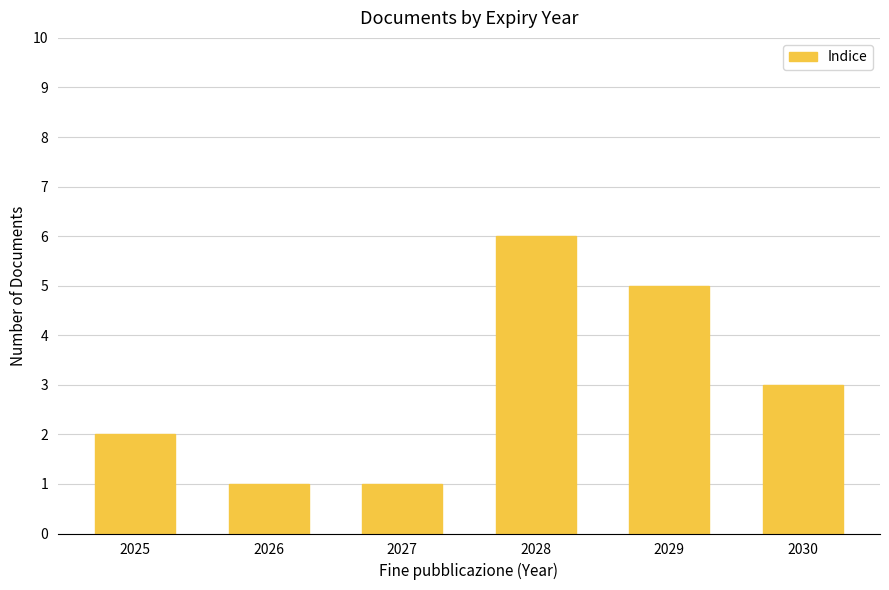

Reading right to left, extract all data points from this chart.

2030=3	2029=5	2028=6	2027=1	2026=1	2025=2